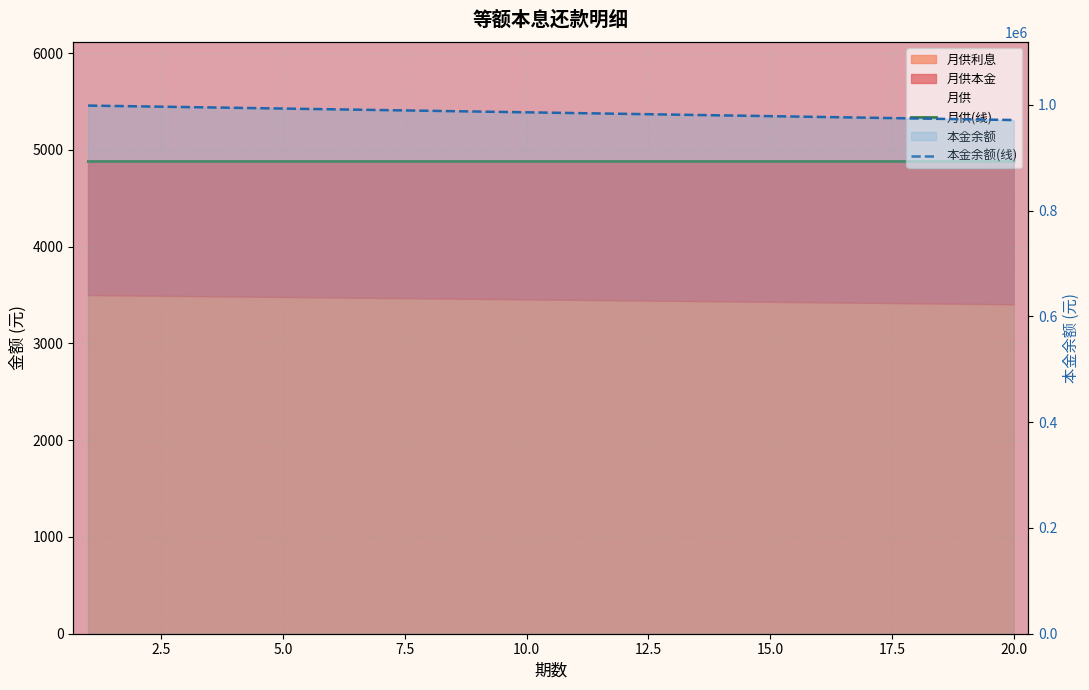

How many data points in 本金余额(线) are less than 985877?

10